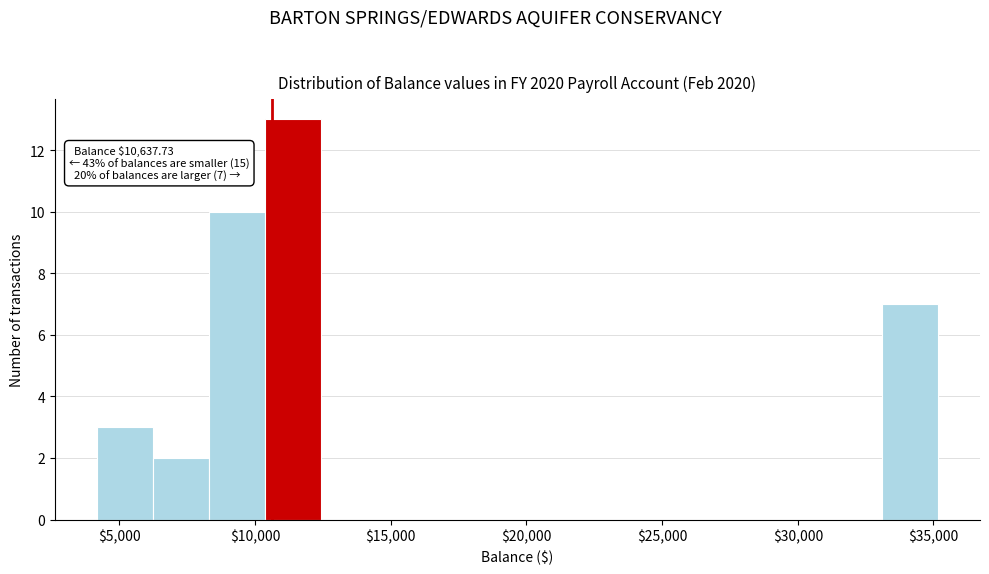

Over which range of the x-axis is the bar tallest?

10500 to 12500